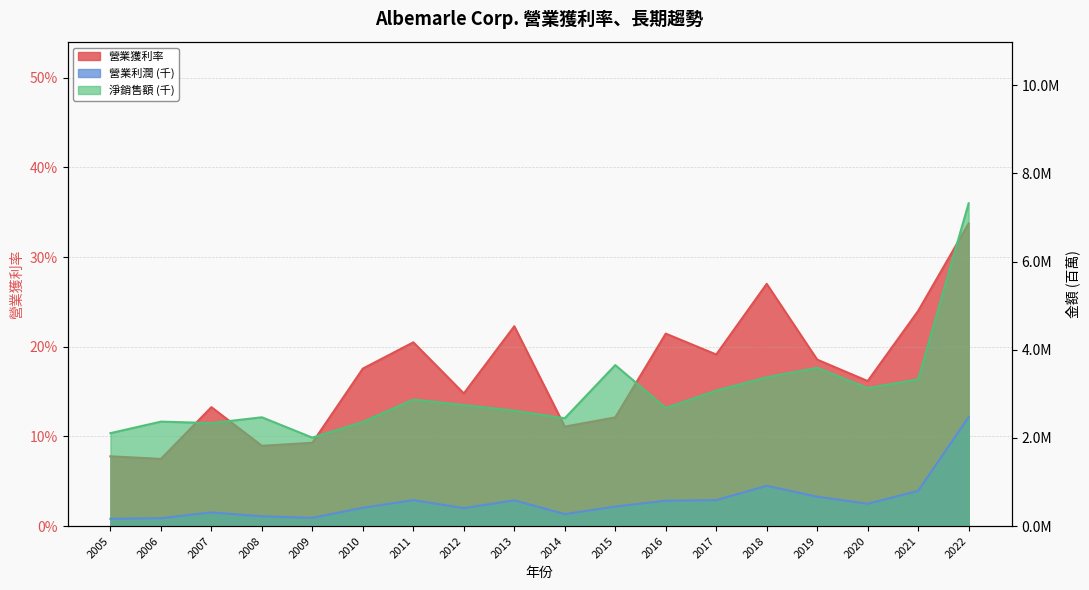

True or false: 營業獲利率 and 營業利潤 (千) intersect in this chart.

False